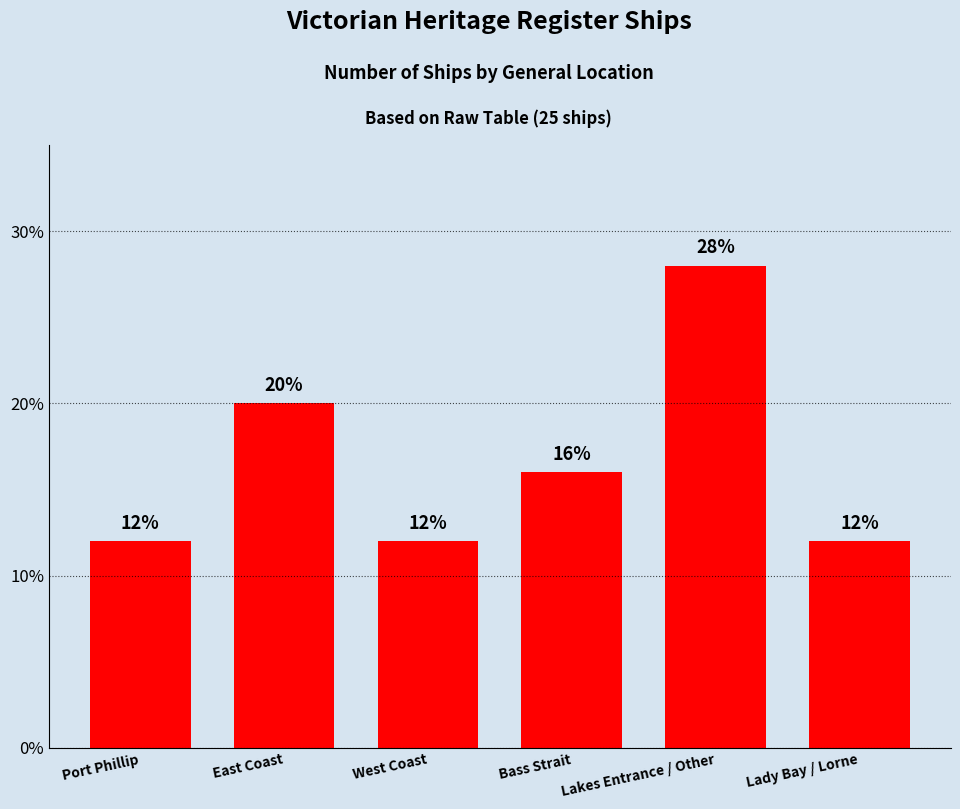

Reading left to right, extract all data points from this chart.

12.0	20.0	12.0	16.0	28.0	12.0